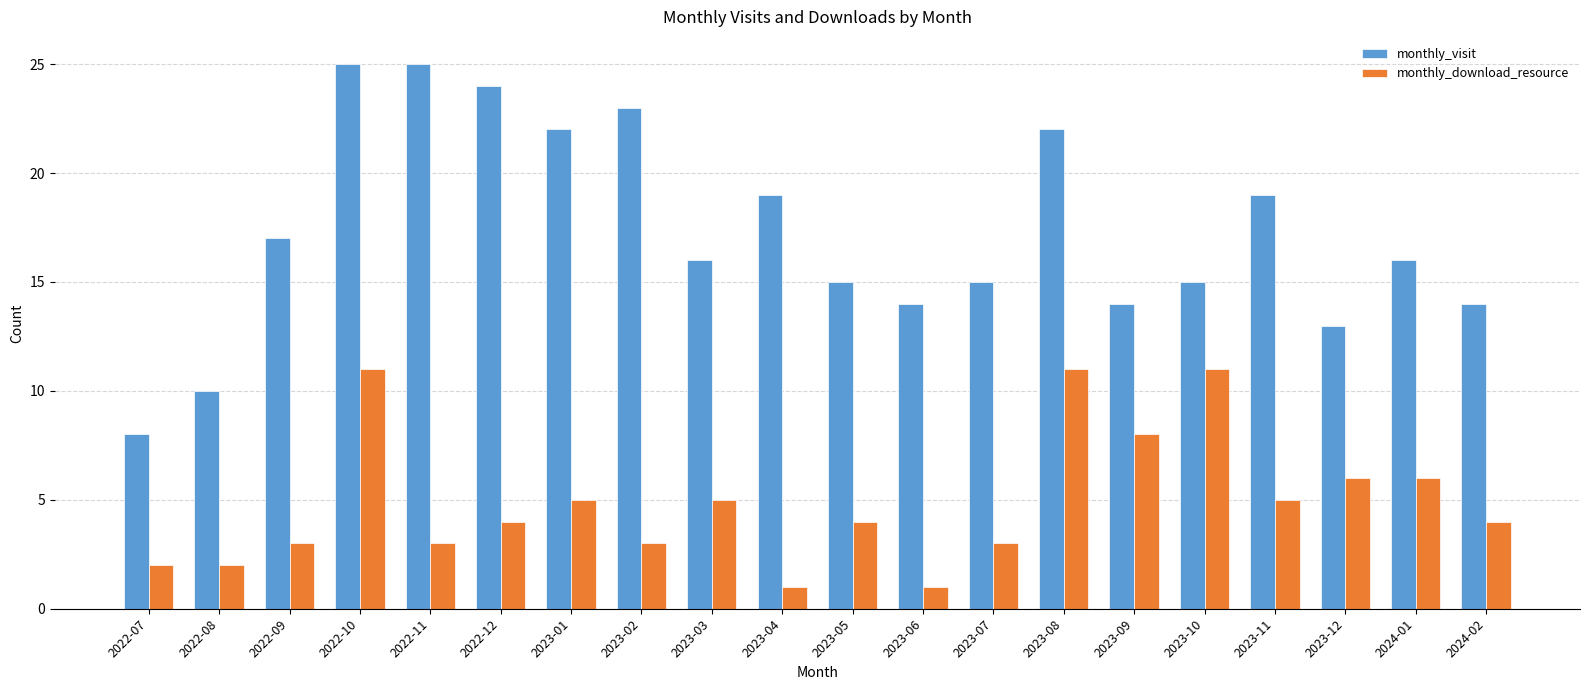

At which label does monthly_visit first exceed 16?

2022-09